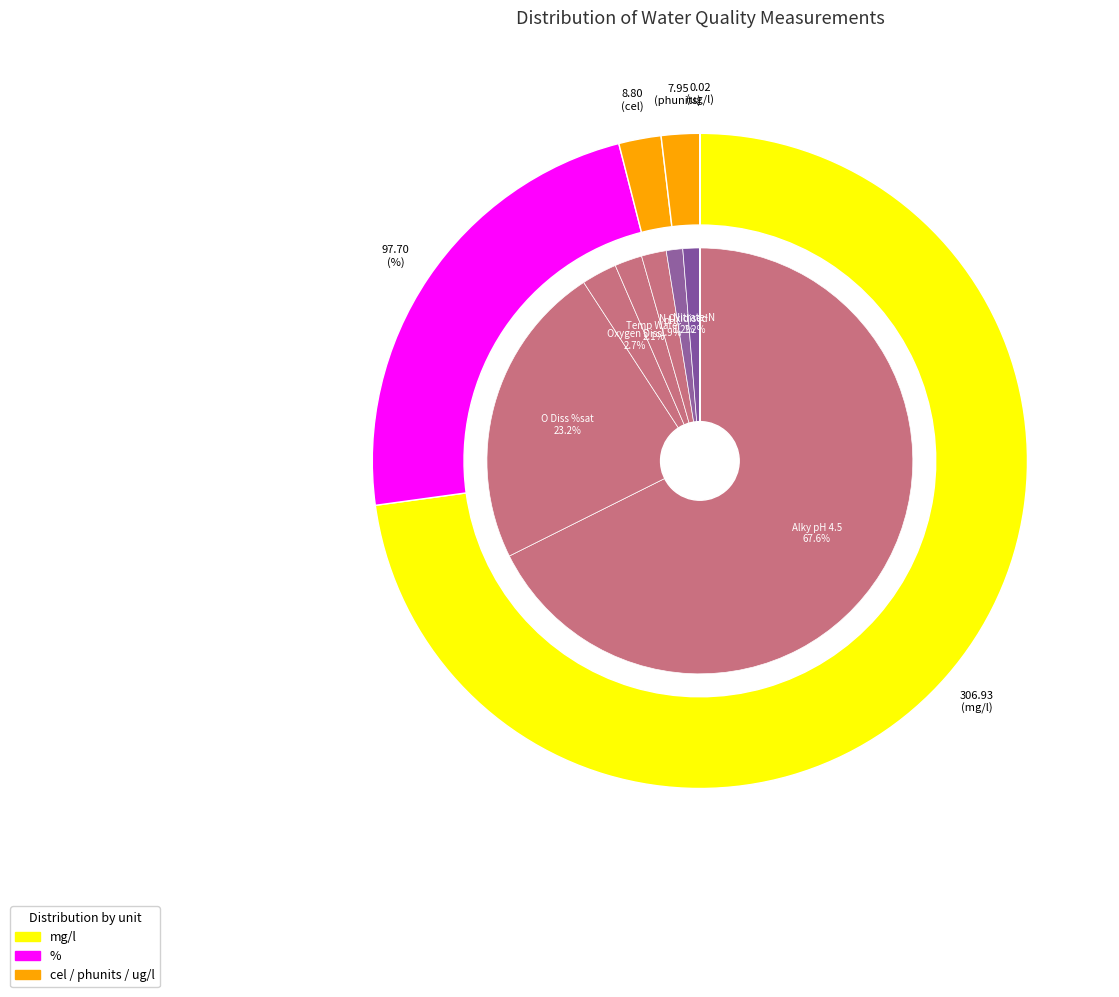

Which slice represents more than half of the pie?

Alky pH 4.5